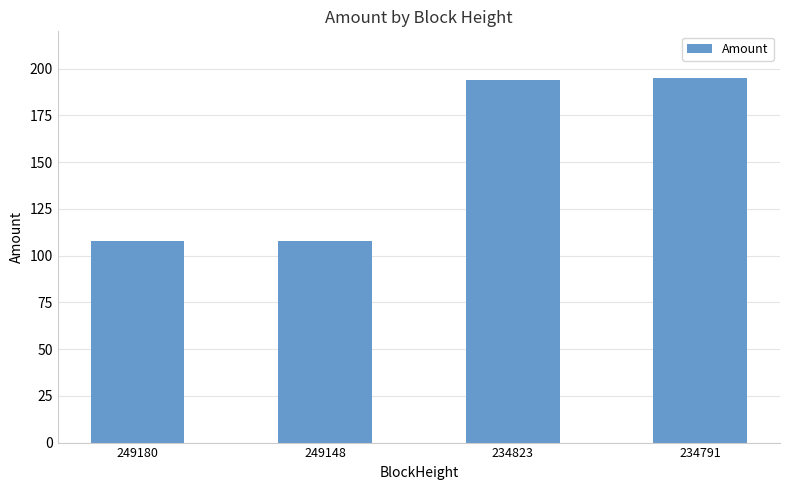

How many values are below 193?

2